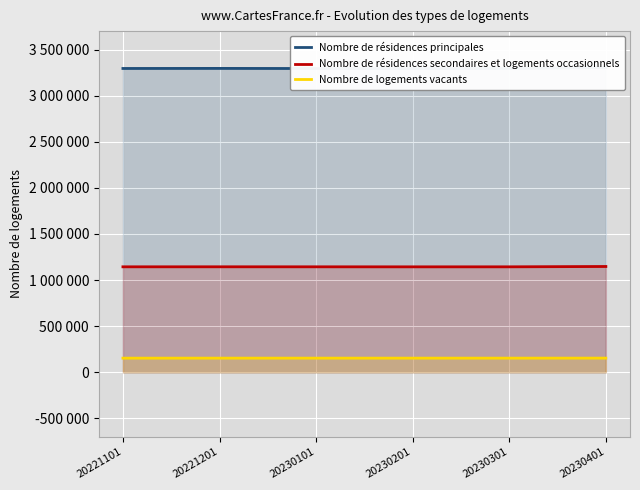

True or false: Nombre de résidences principales and Nombre de résidences secondaires et logements occasionnels cross at least once.

False